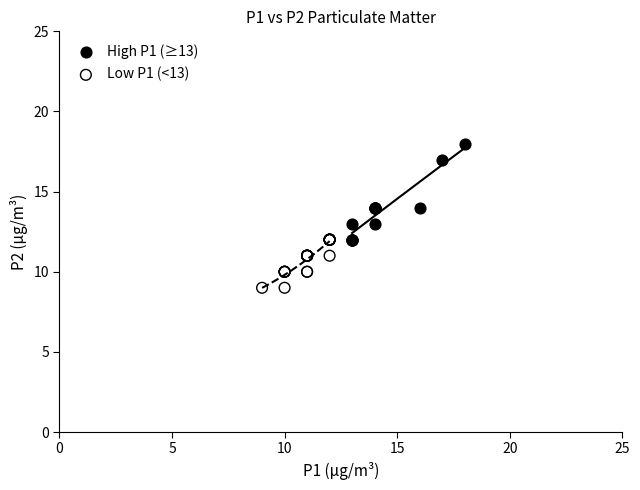

Which series contains the lowest Y value?

Low P1 (<13)